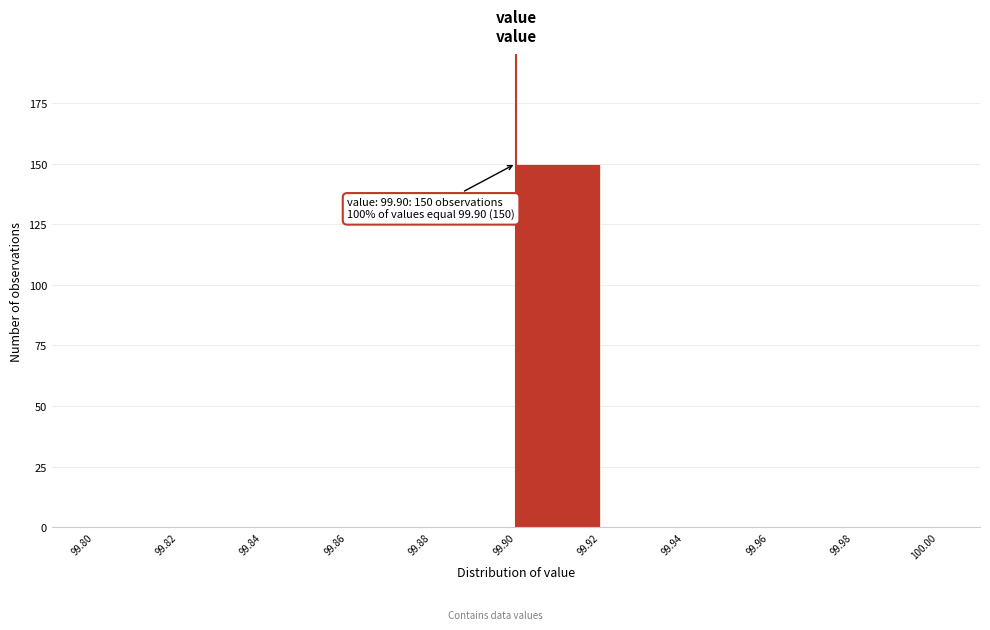

Which range on the x-axis has the tallest bar?

99.90 to 99.92